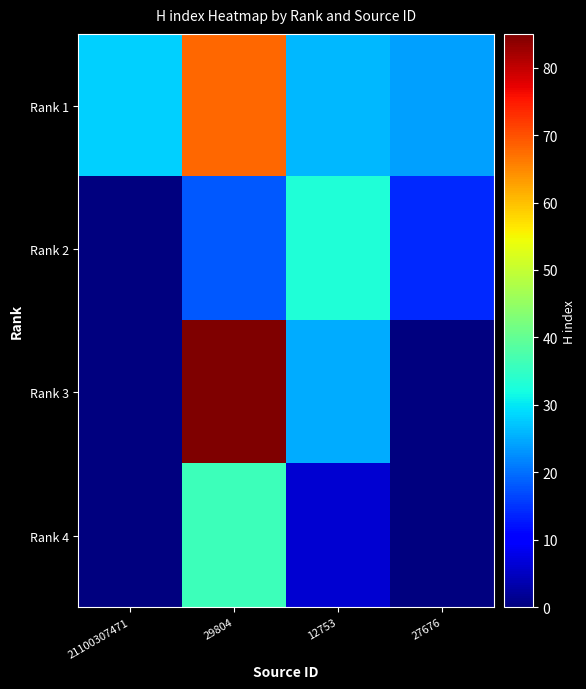

What is the total value across all series at 29804?

207